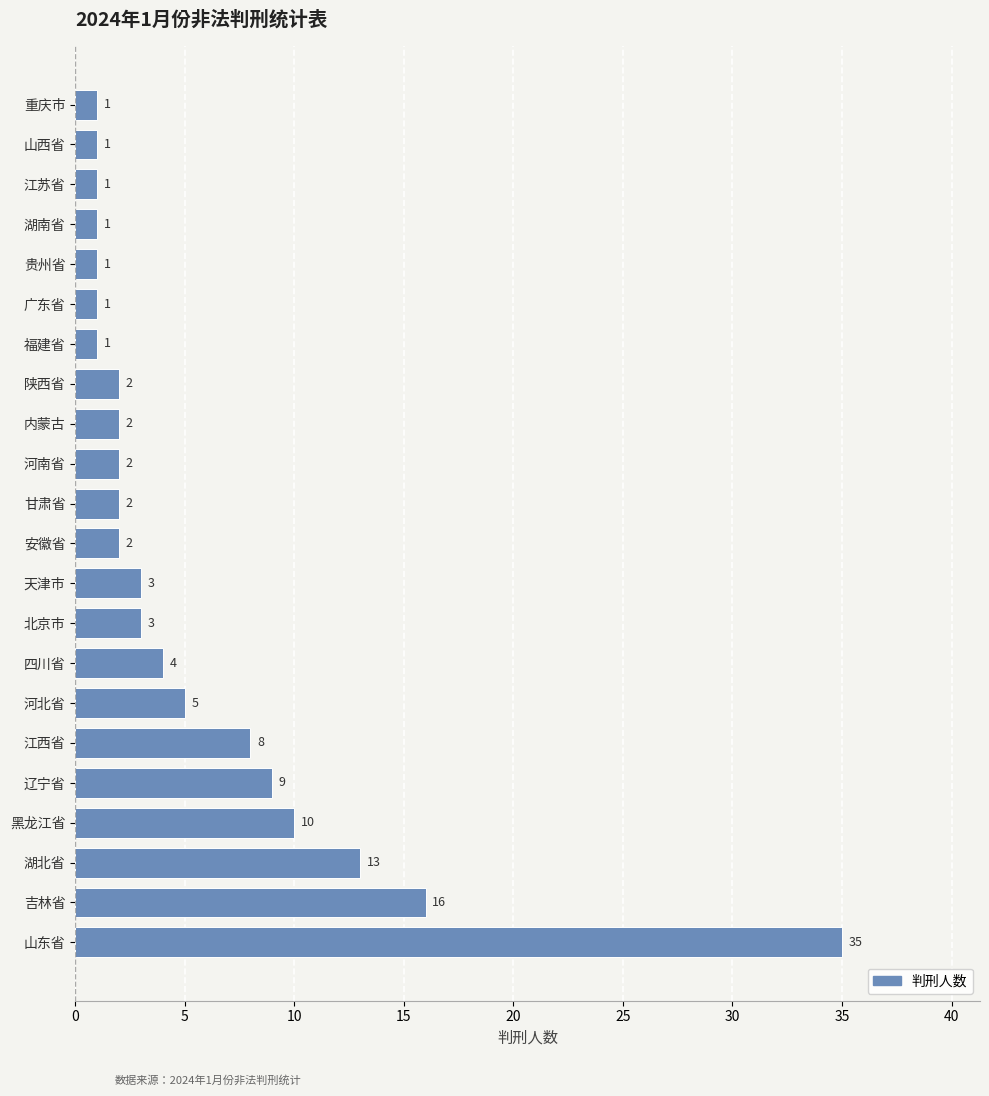

What is the average value?

6